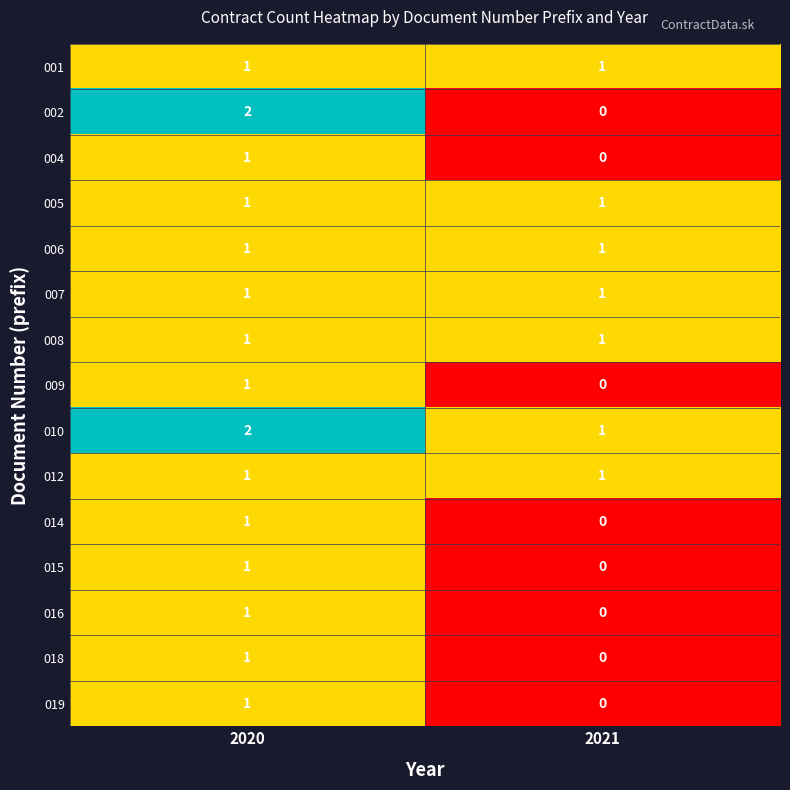

What is the greatest value displayed?

2